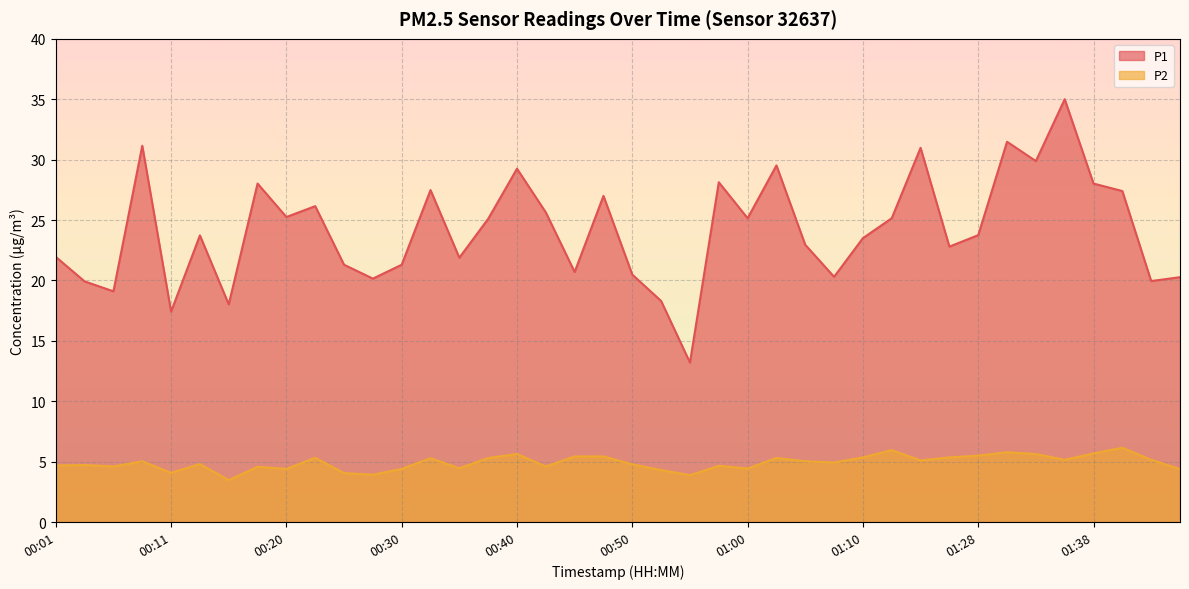

List the series in order of their peak value, lowest first.

P2, P1